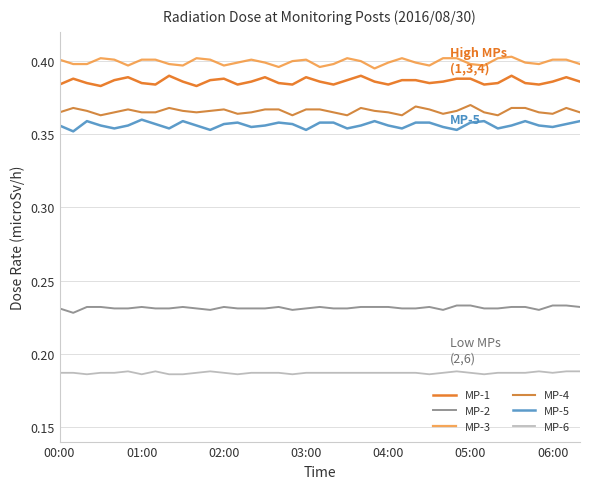

Does the chart display data point markers on the line(s)?

No